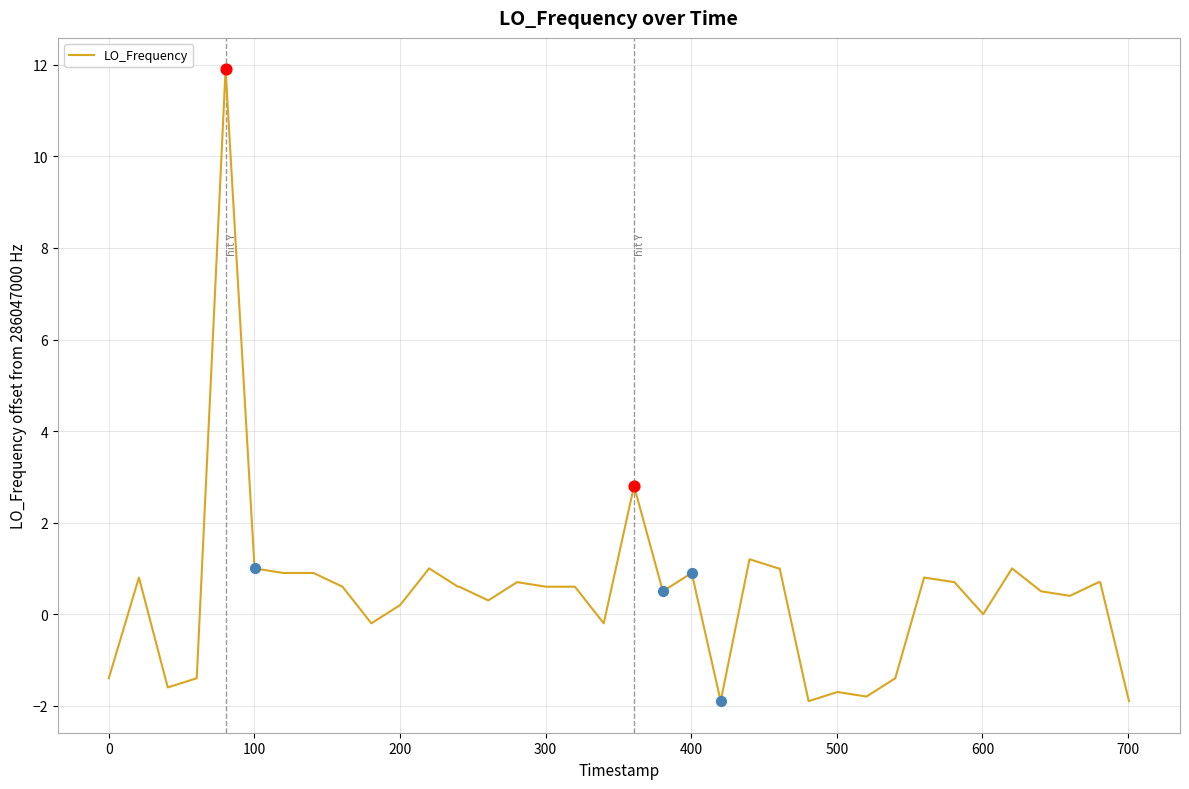

What is the smallest value displayed?

-1.9